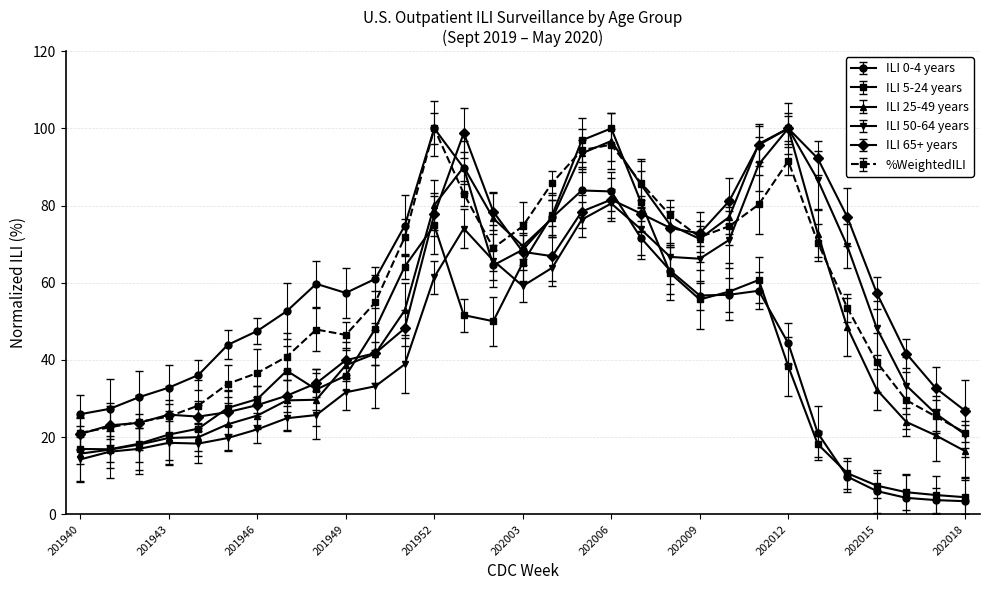

True or false: ILI 5-24 years and ILI 25-49 years cross at least once.

True